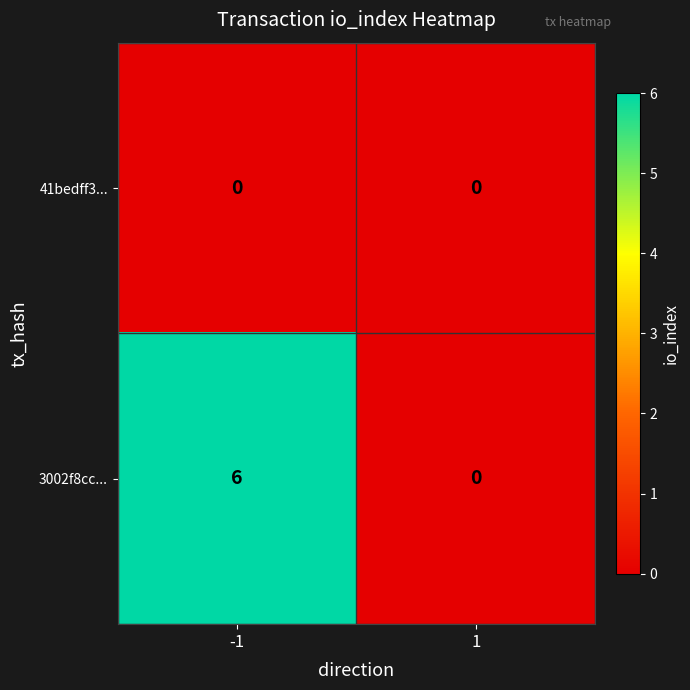

Count the number of data series in this chart.

2